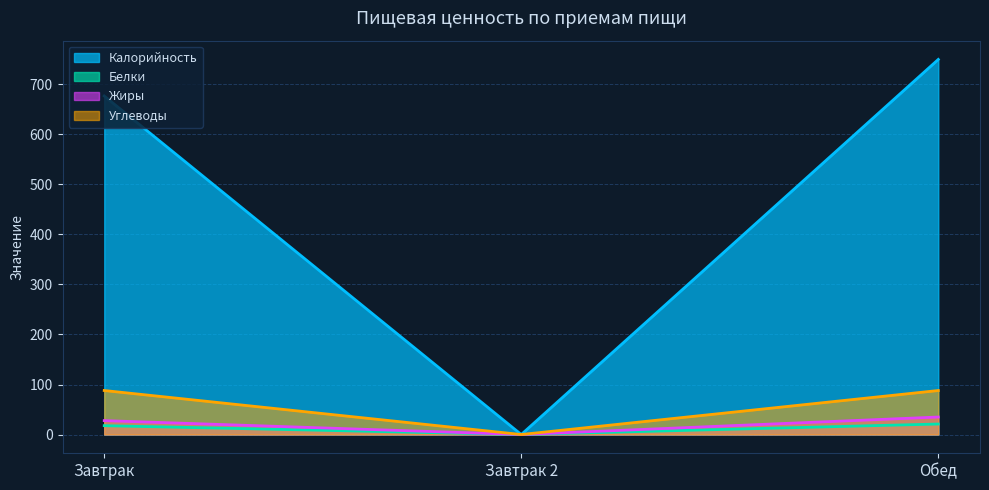

What is the value of the Белки point at the 3rd from the left?

21.0